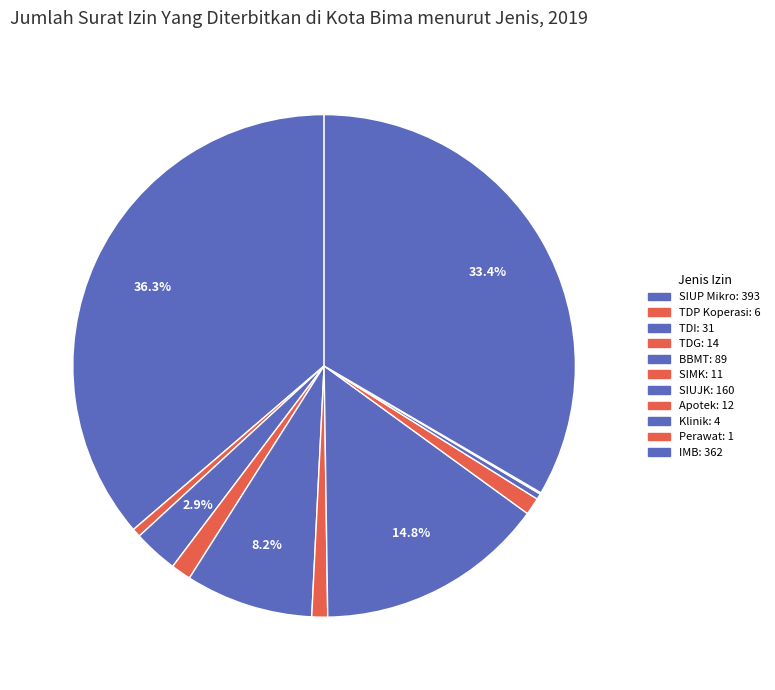

To the nearest percent, what is the combined percentage of Perawat and TDI?

3%